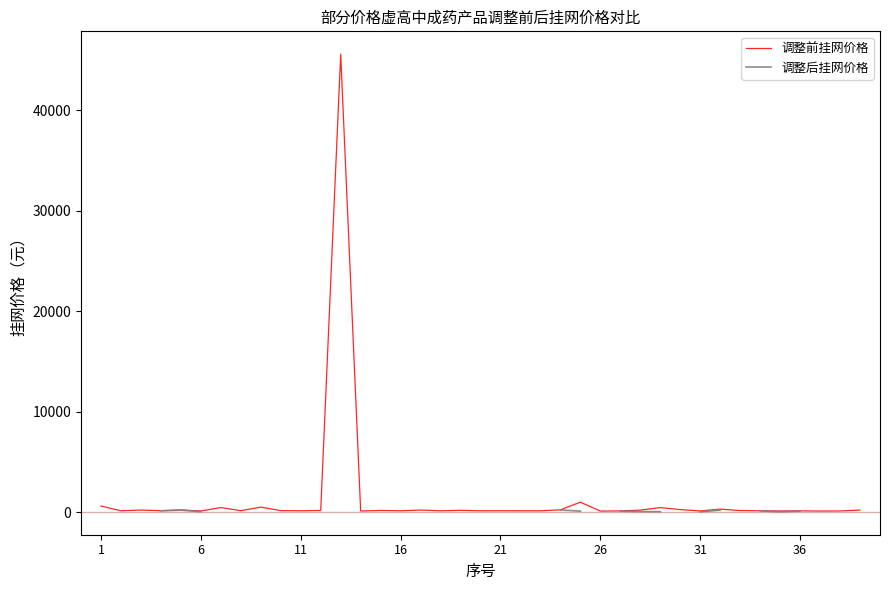

Which series has the largest total across all categories?

调整前挂网价格